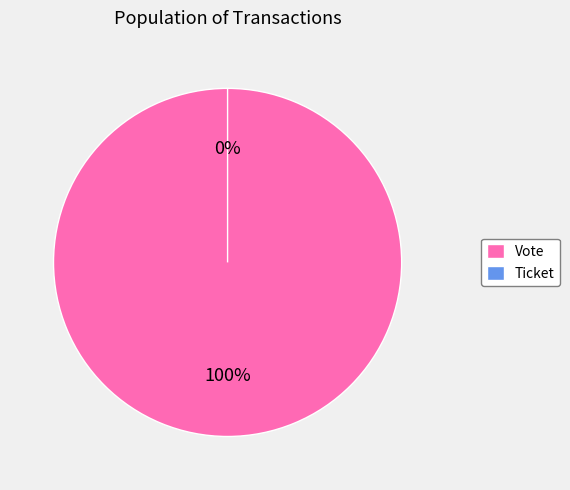

True or false: Ticket accounts for 10% of the total.

False